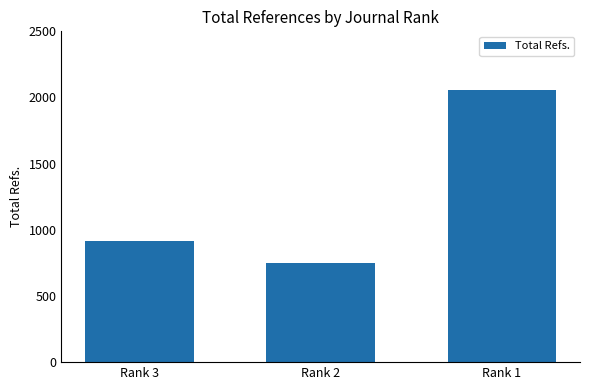

Read the value at Rank 2, to the nearest 50.

750